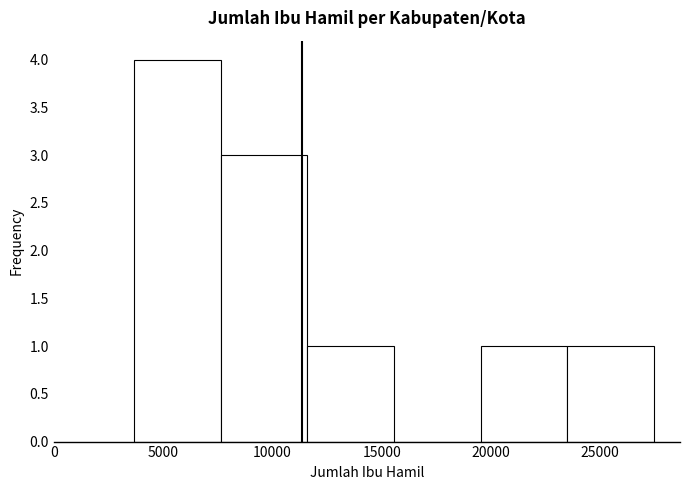

Reading left to right, transcribe this chart: for each bar, give the range it covers on the x-axis and its height. Neither the bar edges nor the heights are printed on the chart, so give them approximately, as read against the axes.

3500 to 7500: 4
7500 to 11500: 3
11500 to 15500: 1
15500 to 19500: 0
19500 to 23500: 1
23500 to 27500: 1